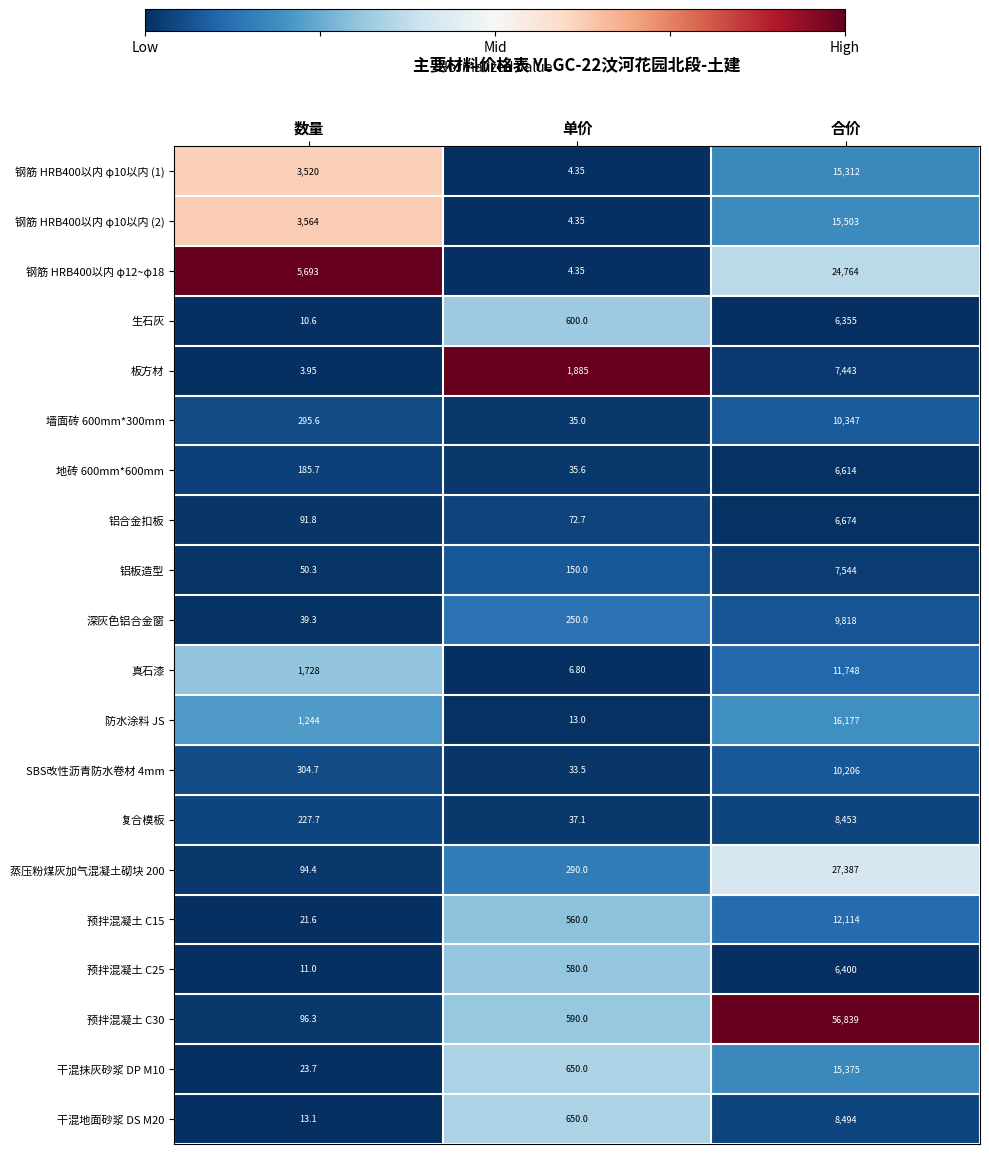

At which category does the chart reach its peak across all series?

合价